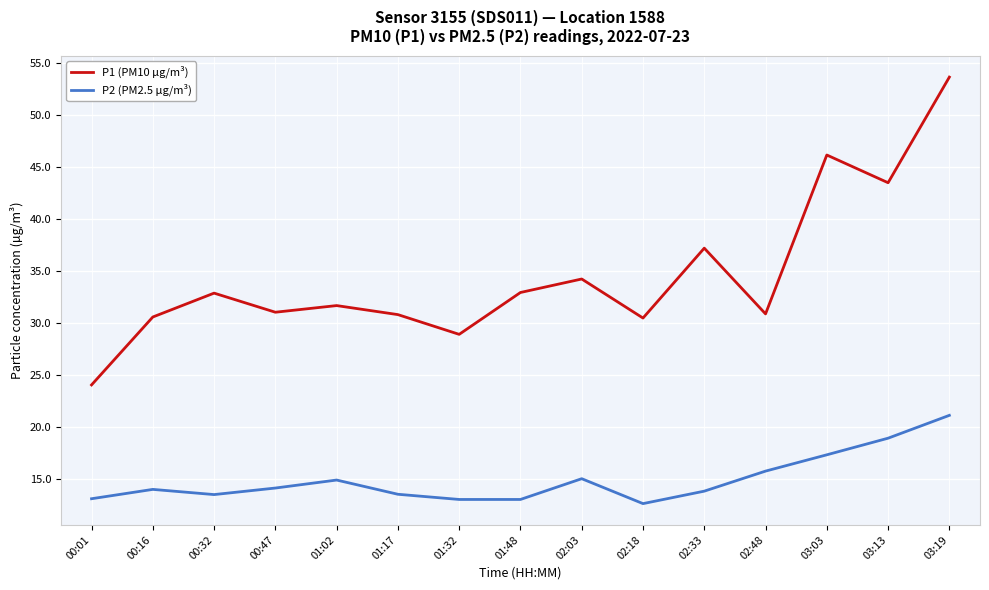

What are all the series names shown in the legend?

P1 (PM10 µg/m³), P2 (PM2.5 µg/m³)